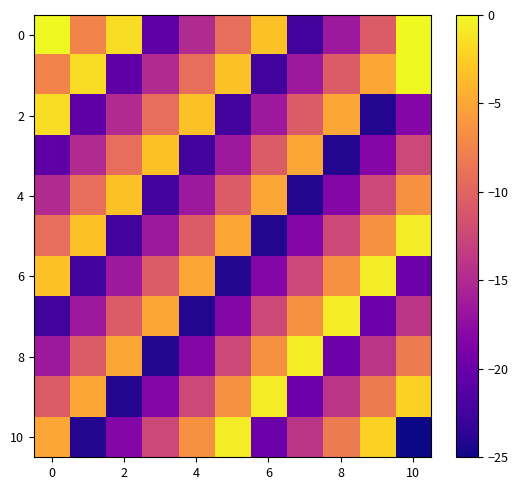

Which series has the largest range (max minus min)?

10